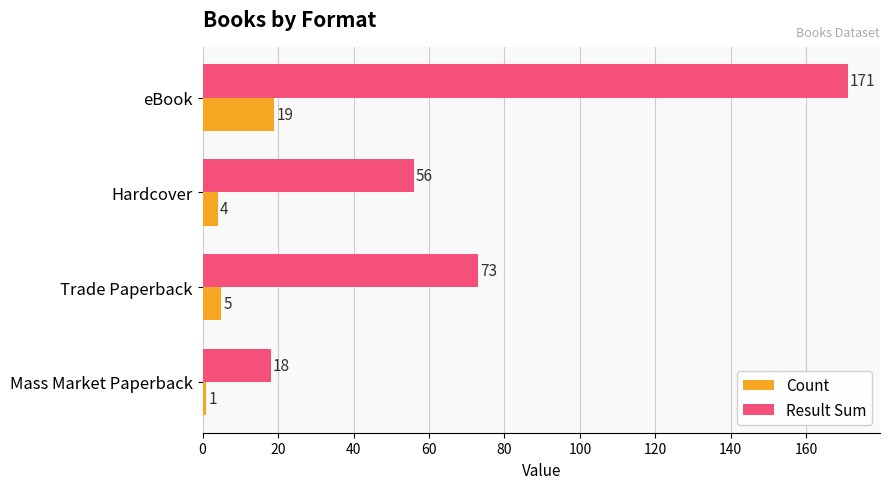

What is the total value across all series at eBook?

190